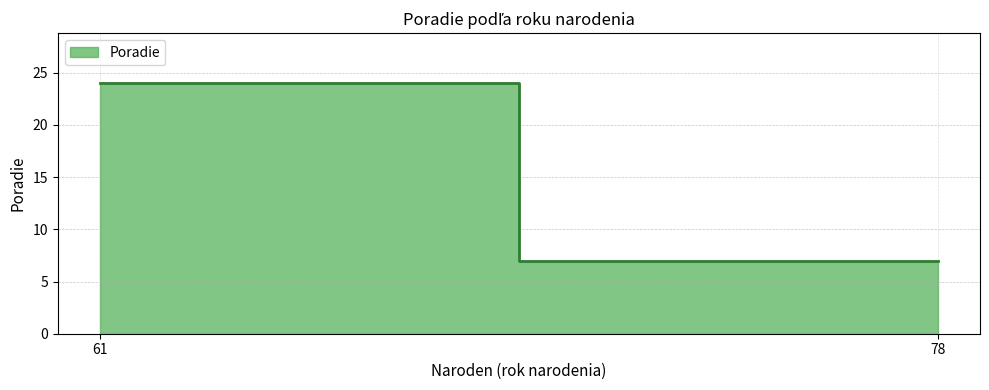

How many series are shown in this chart?

1